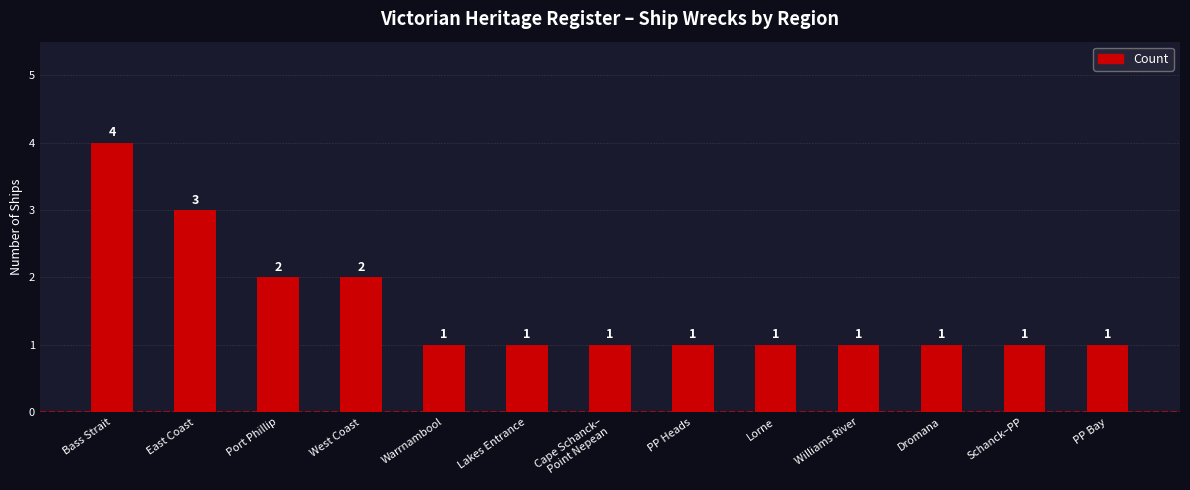

Count the values in the range 1 to 2.

11